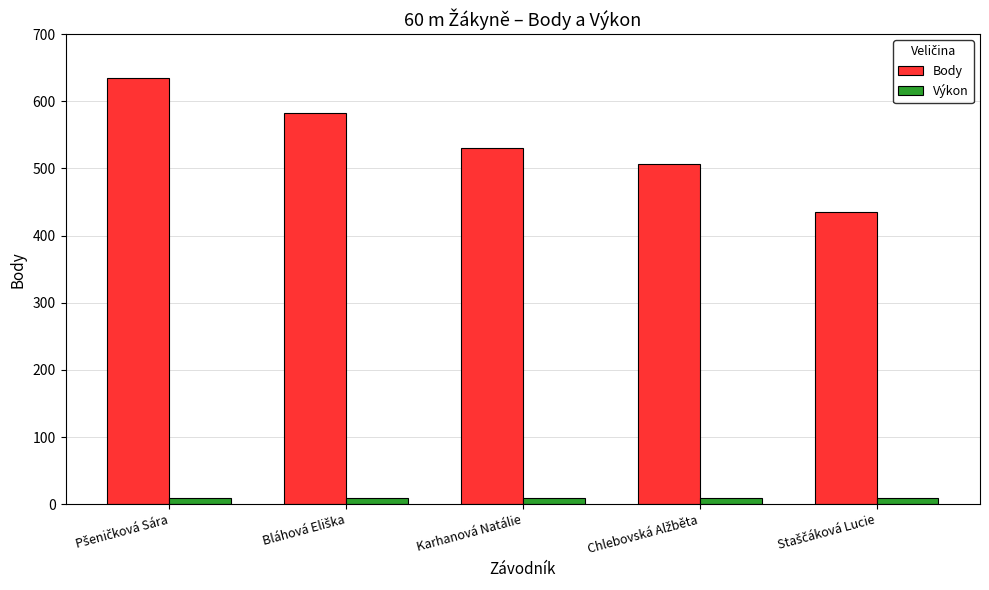

What is the maximum value for Body?

635.0